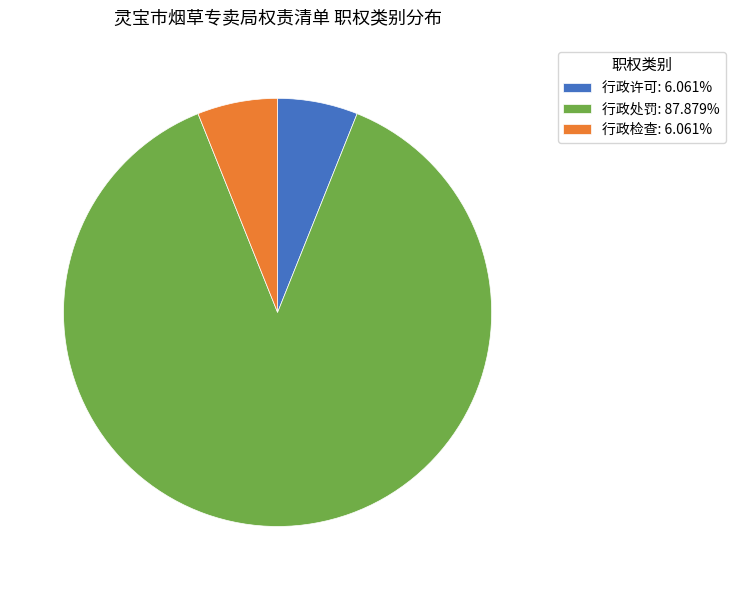

Do 行政许可: 6.061% and 行政处罚: 87.879% together represent more than half of the pie?

Yes